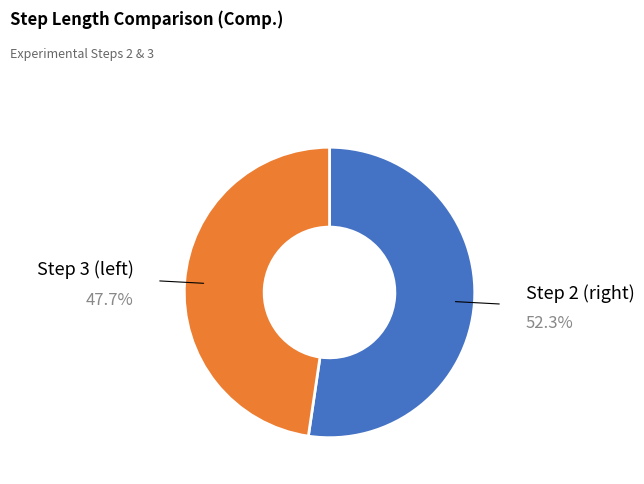

Is there any slice that represents more than half of the pie?

Yes